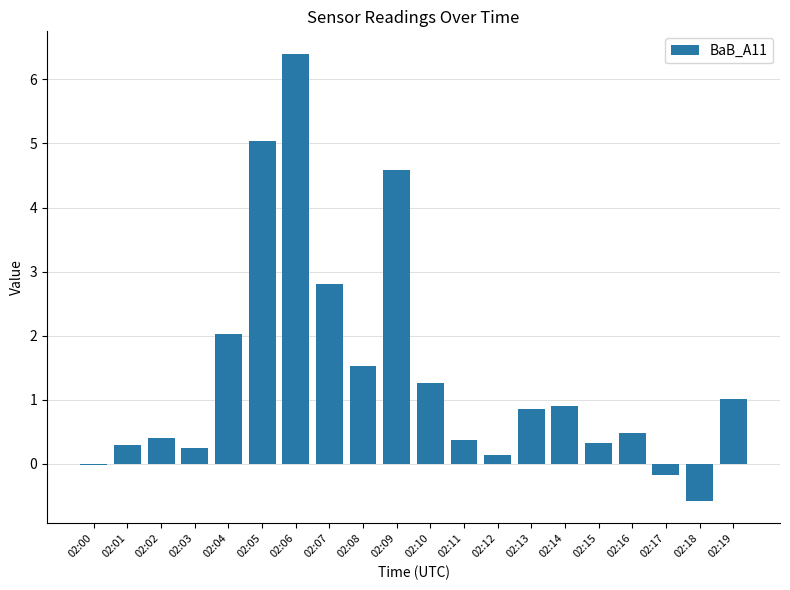

What is the maximum value shown in the chart?

6.4